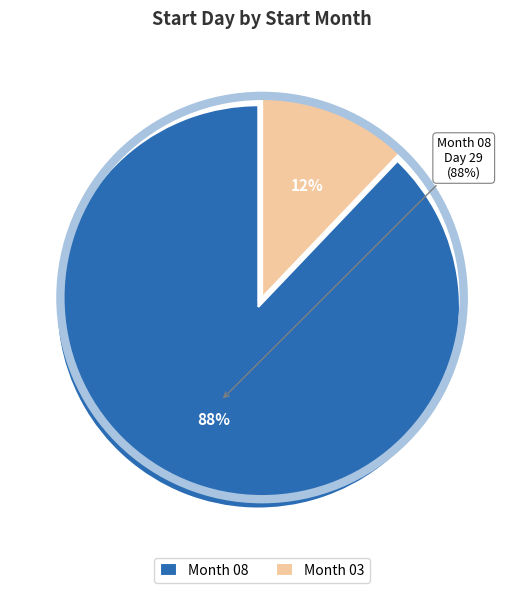

What is the change in value from 08 to 03?

-25